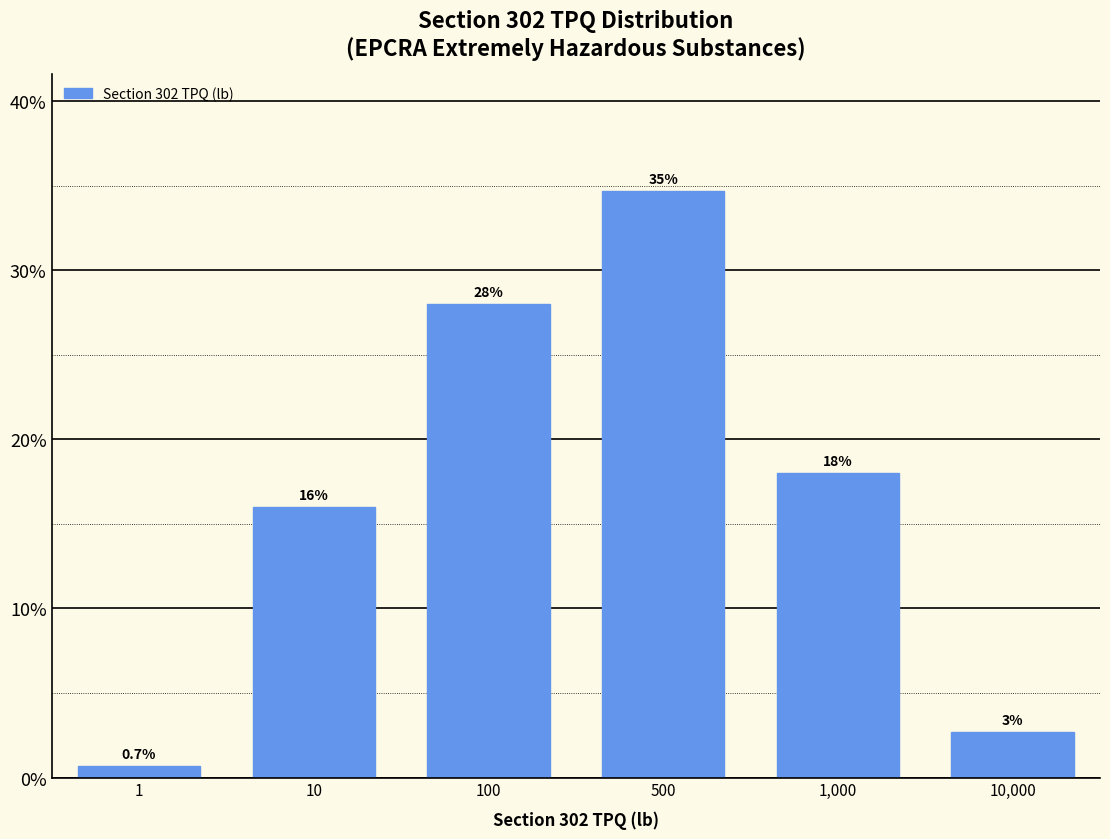

Does the chart contain any negative values?

No